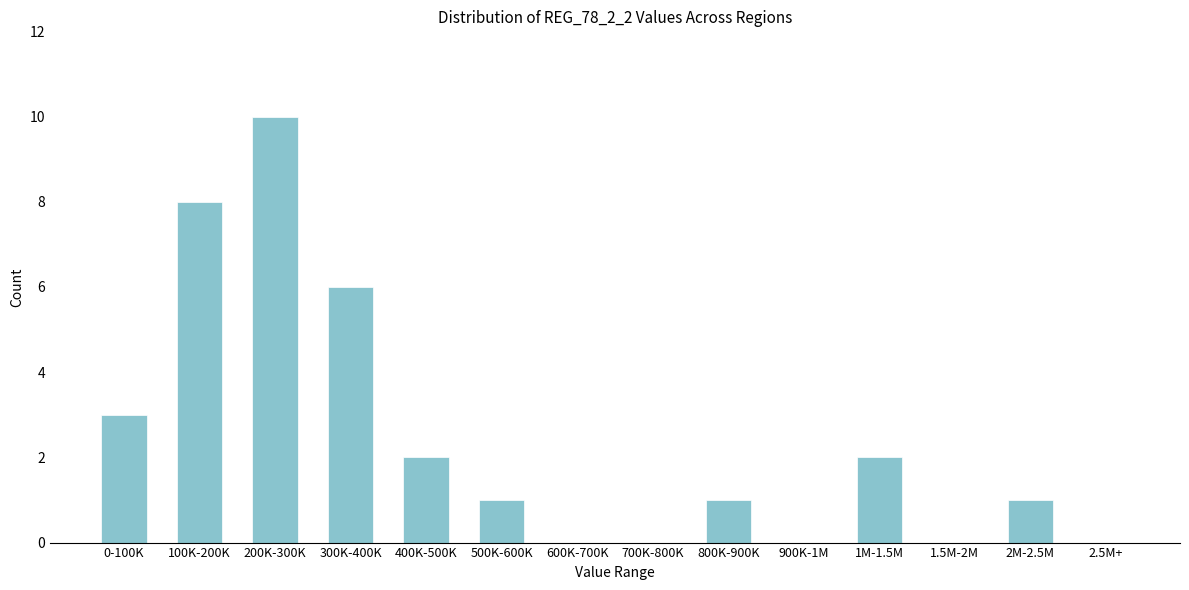

Reading left to right, list all the values displayed in this chart.

0-100K=3	100K-200K=8	200K-300K=10	300K-400K=6	400K-500K=2	500K-600K=1	600K-700K=0	700K-800K=0	800K-900K=1	900K-1M=0	1M-1.5M=2	1.5M-2M=0	2M-2.5M=1	2.5M+=0